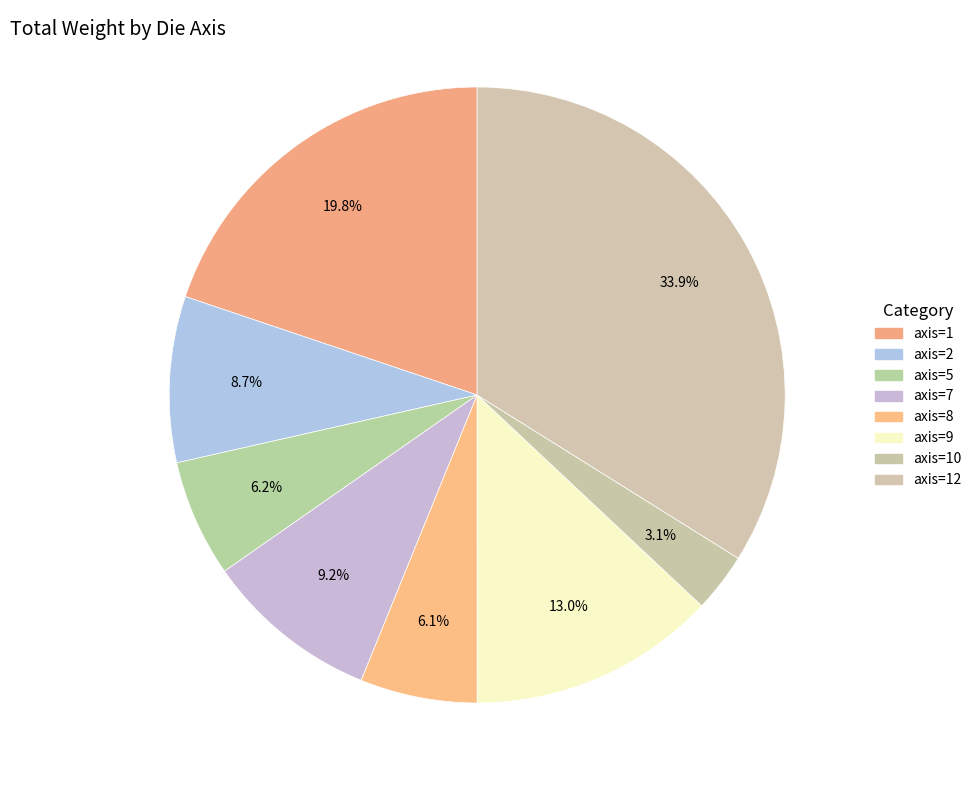

What is the smallest slice in the pie chart?

axis=10